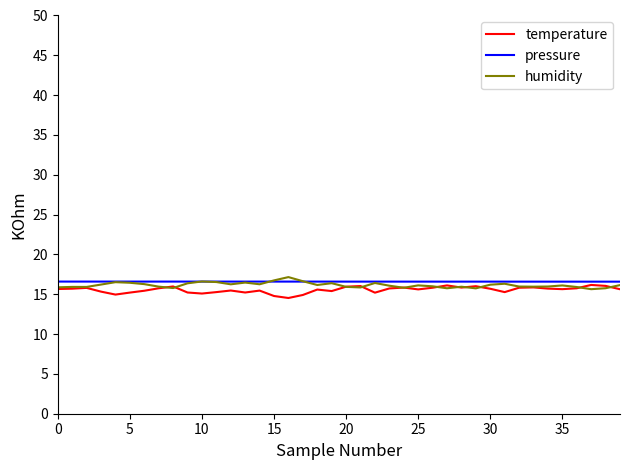

What is the lowest value of the temperature series?

14.5